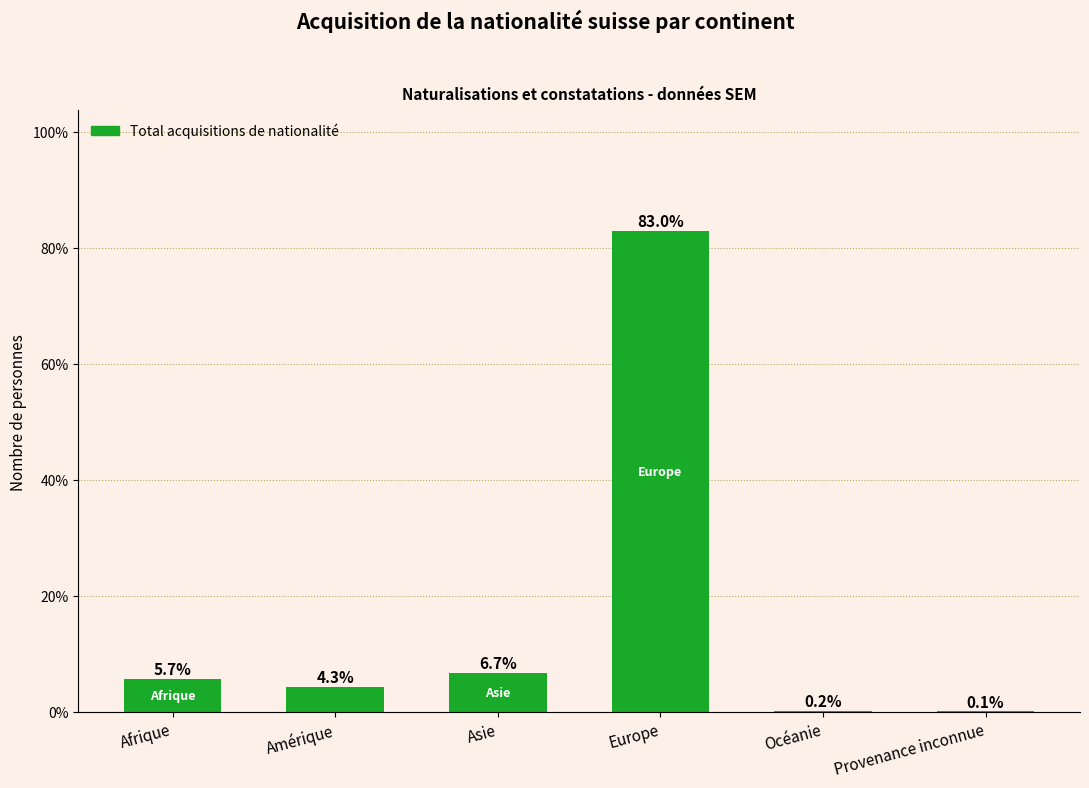

What is the sum of the values at Amérique and Asie?

11.0